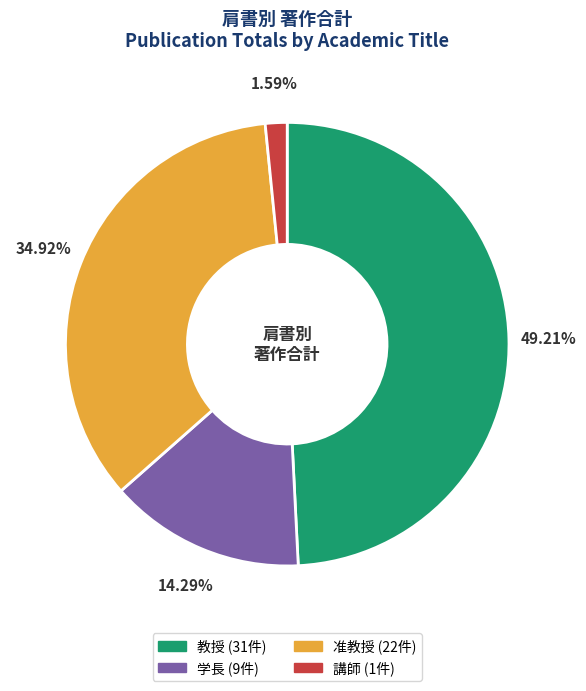

Does any single category account for the majority?

No